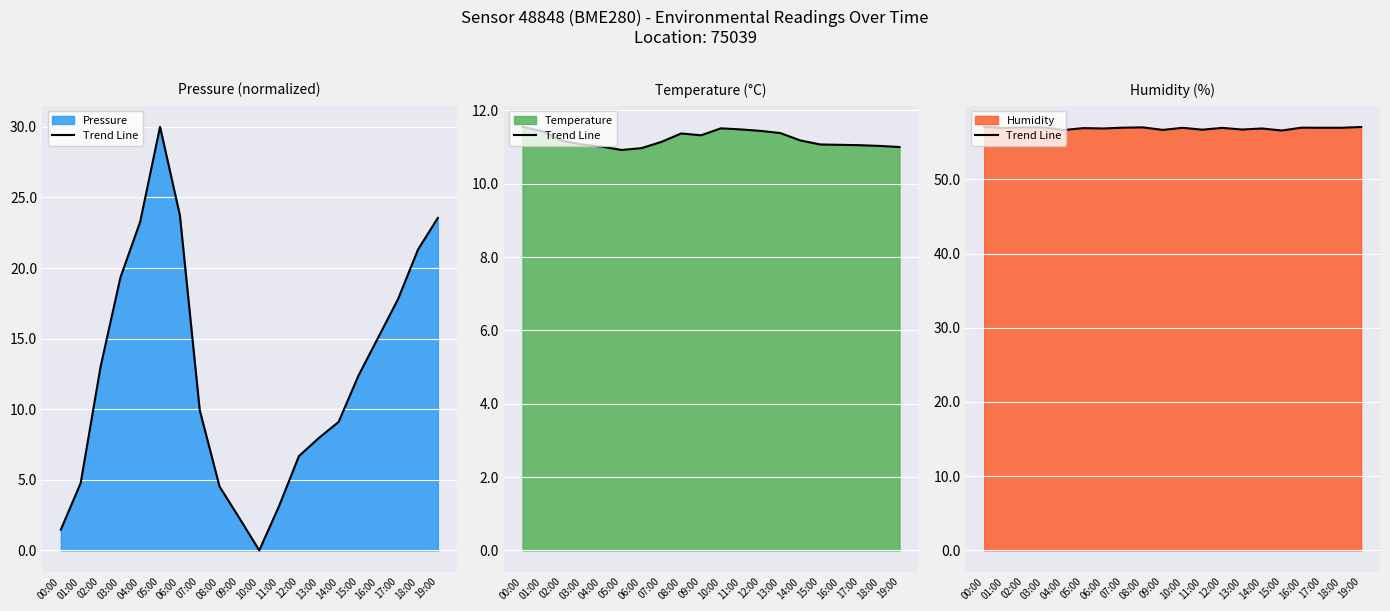

True or false: there are more than 2 points higher than both neighbors.

True